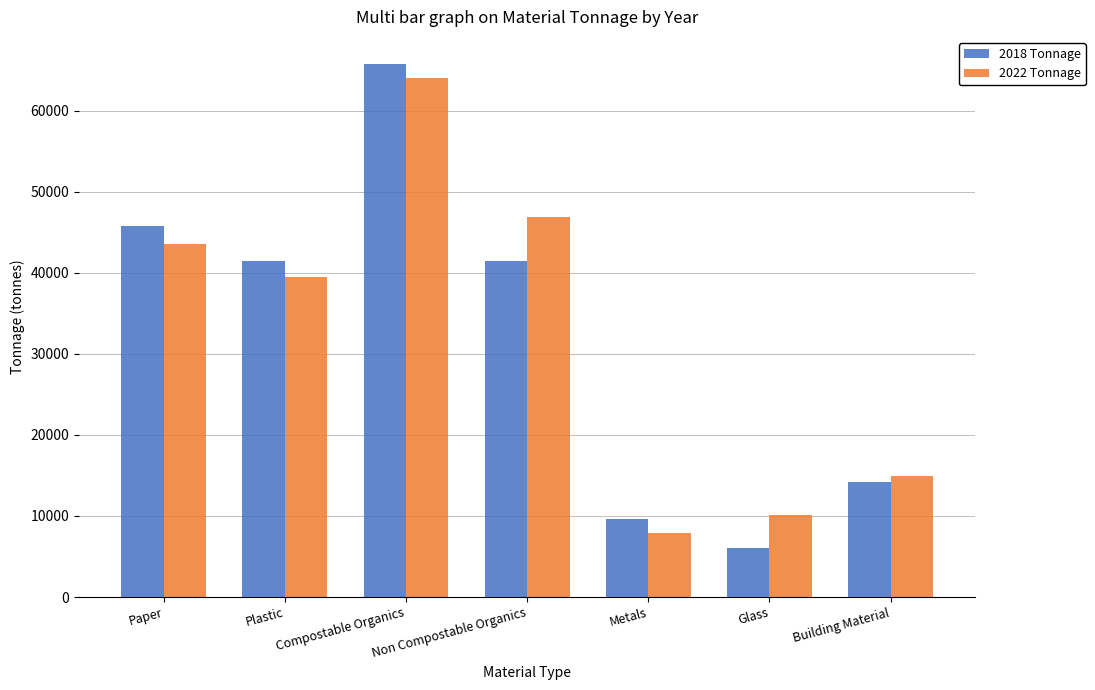

Which category has the highest value in the 2022 Tonnage series?

Compostable Organics